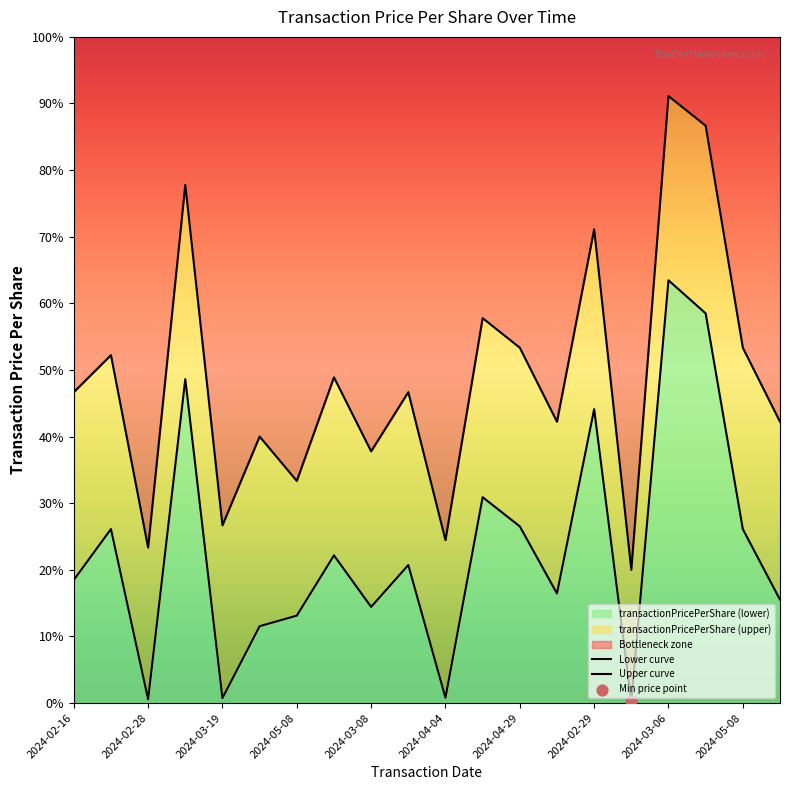

Which series reaches the maximum Y coordinate?

Upper curve